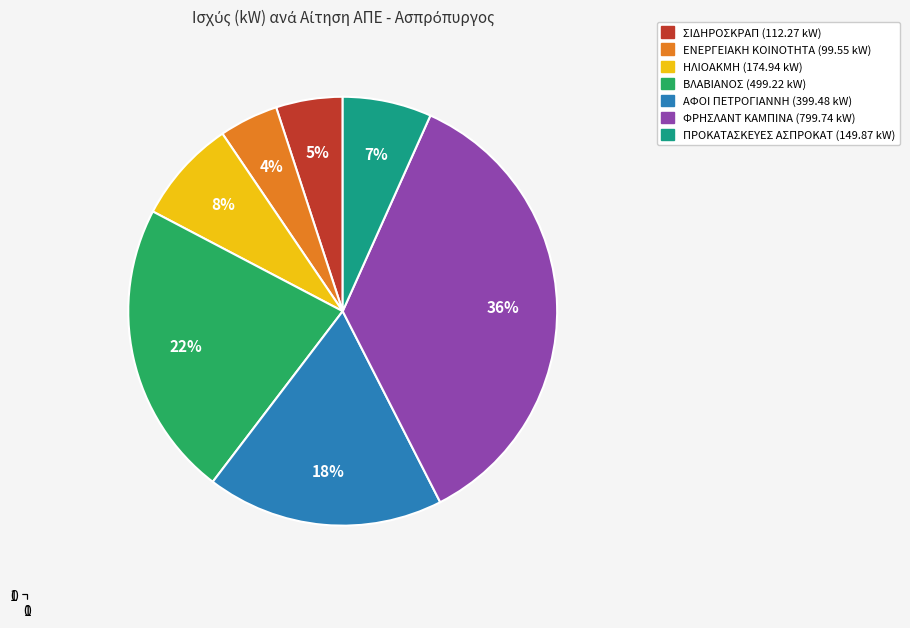

How many segments does this pie chart have?

7